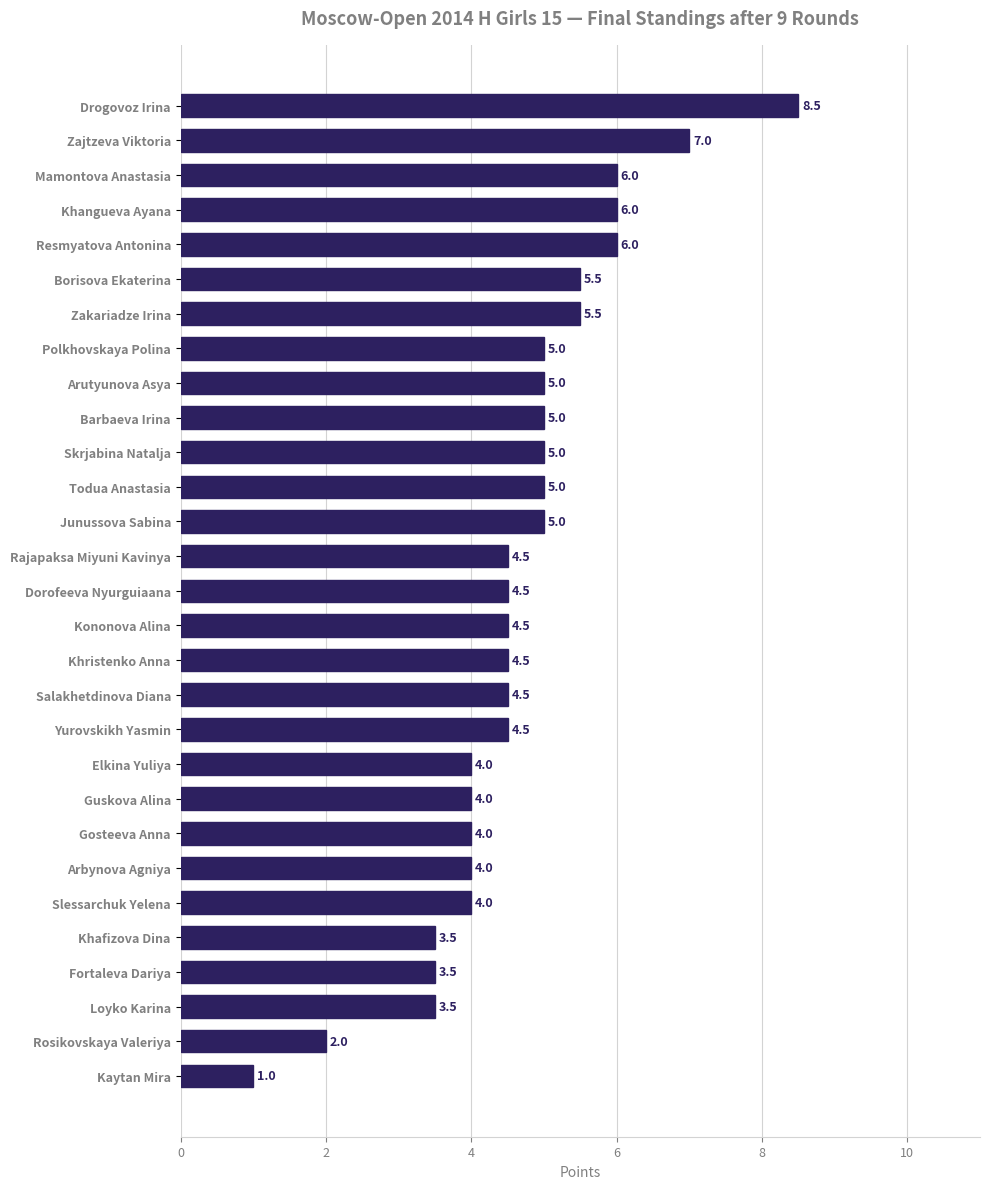

How many values are below 4?

5